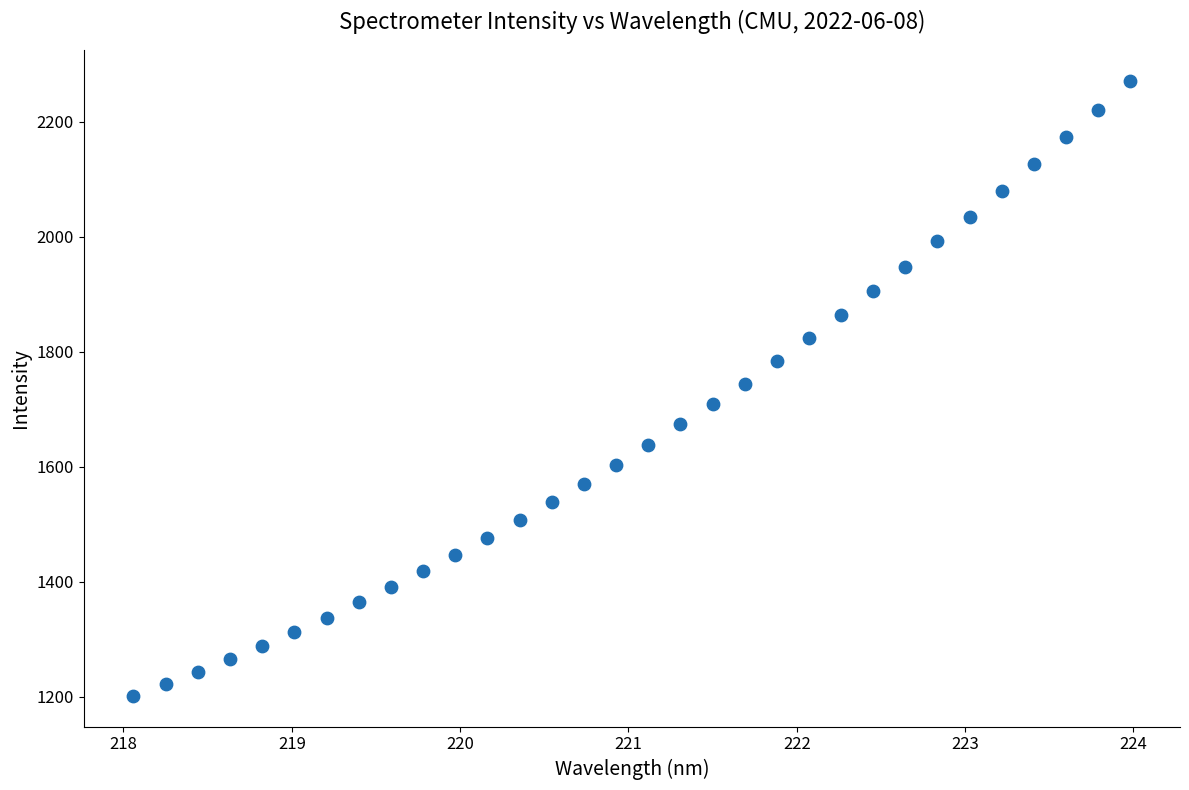

What is the range of X values (max minus min)?

5.9